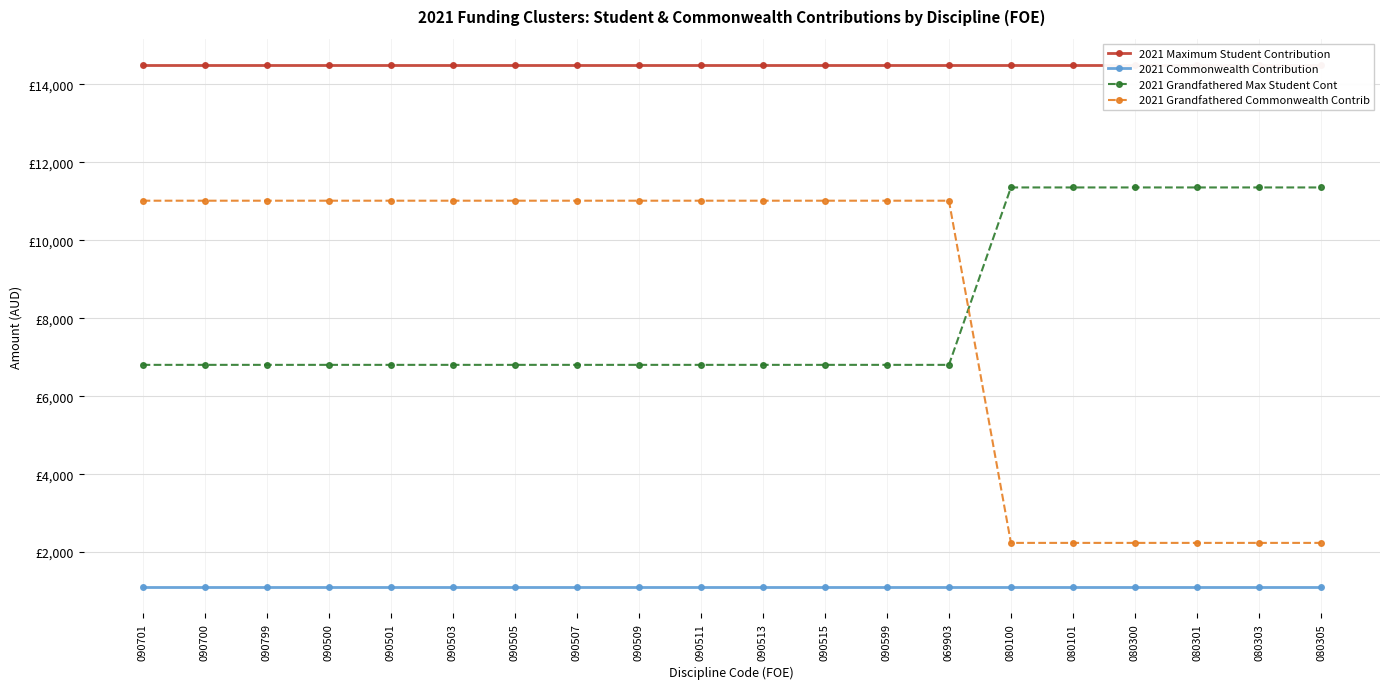

True or false: 2021 Grandfathered Commonwealth Contrib has more than 2 interior local peaks.

False